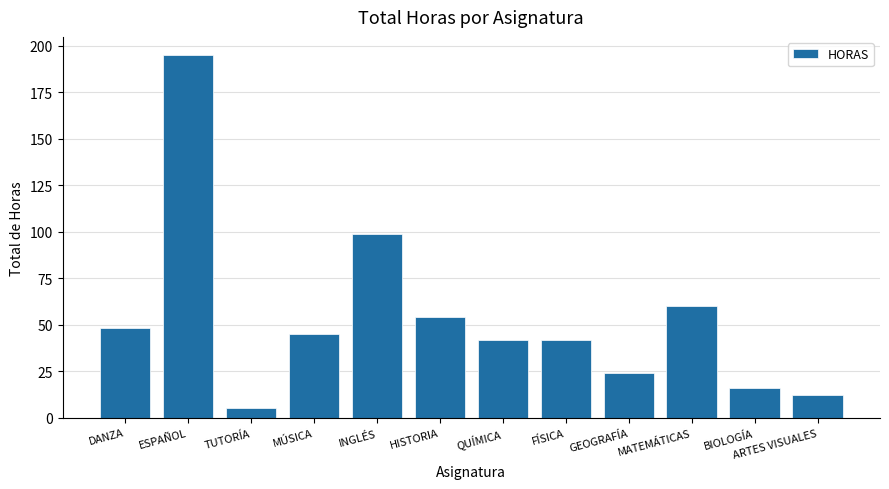

What is the greatest value displayed?

195